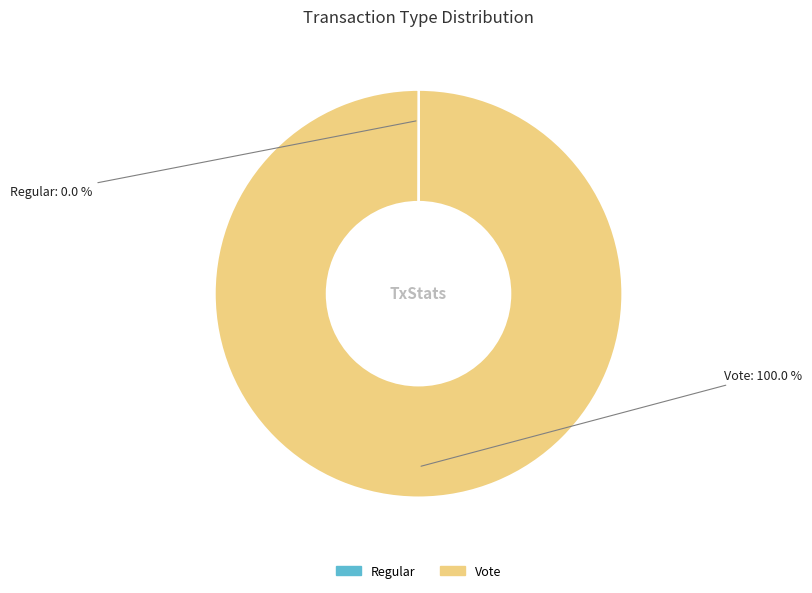

Which slice represents more than half of the pie?

Vote